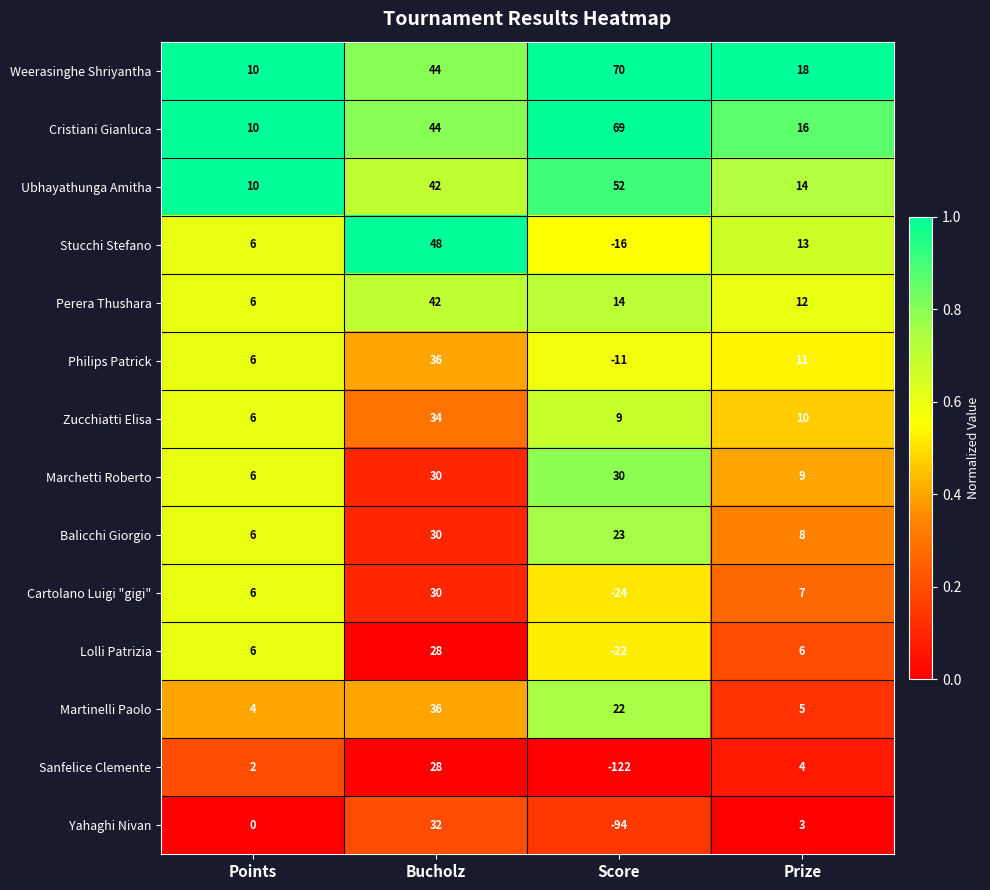

At Prize, list the series in order from smallest to largest.

Yahaghi Nivan, Sanfelice Clemente, Martinelli Paolo, Lolli Patrizia, Cartolano Luigi "gigi", Balicchi Giorgio, Marchetti Roberto, Zucchiatti Elisa, Philips Patrick, Perera Thushara, Stucchi Stefano, Ubhayathunga Amitha, Cristiani Gianluca, Weerasinghe Shriyantha